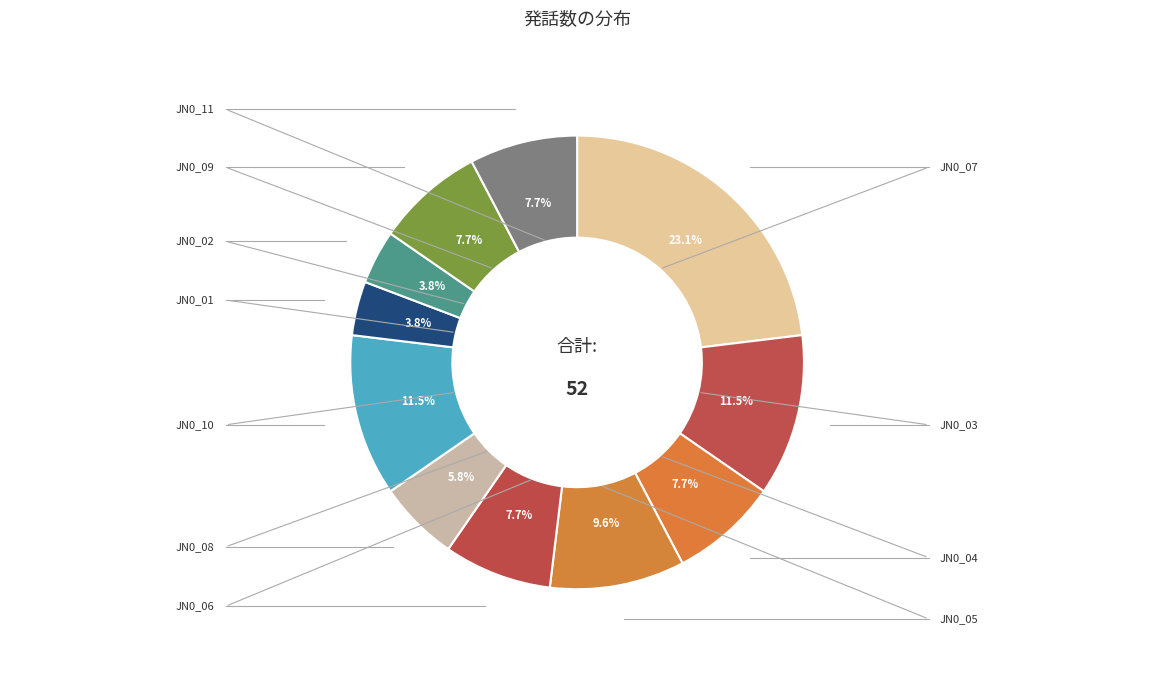

Count the number of slices in the pie.

11